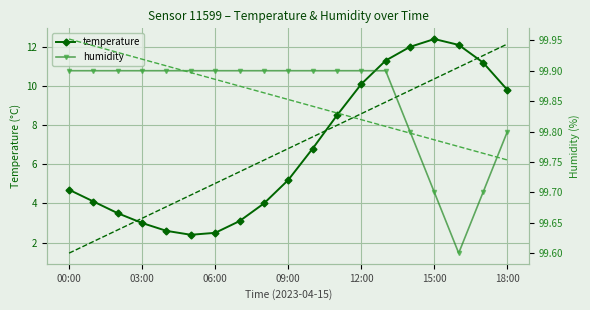

Rank the series by their average value, from highest to lowest.

humidity, temperature